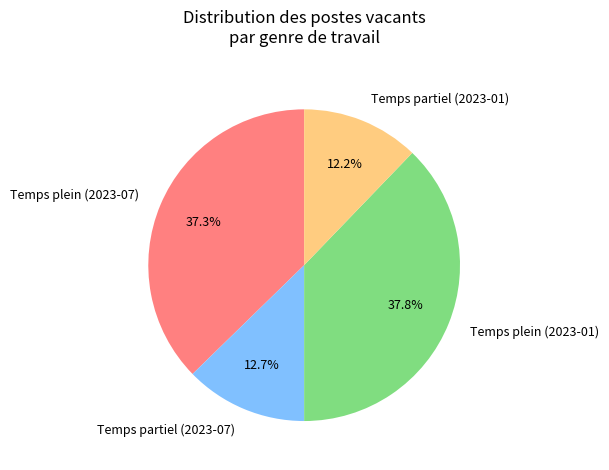

Rank the categories by value from highest to lowest.

Temps plein (2023-01), Temps plein (2023-07), Temps partiel (2023-07), Temps partiel (2023-01)